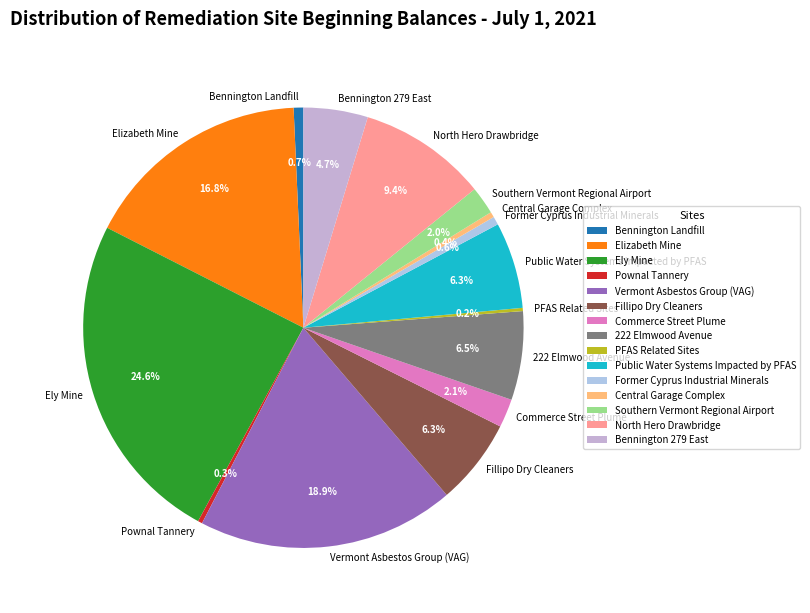

To the nearest percent, what is the average slice percentage?

7%